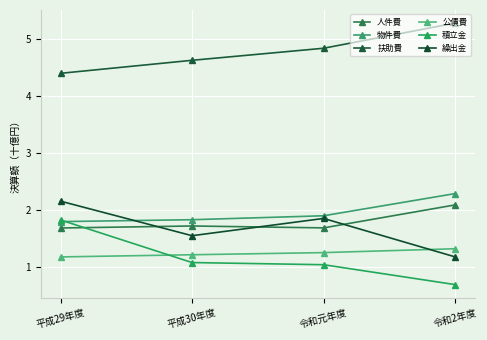

Rank the categories by 積立金 value from lowest to highest.

令和2年度, 令和元年度, 平成30年度, 平成29年度